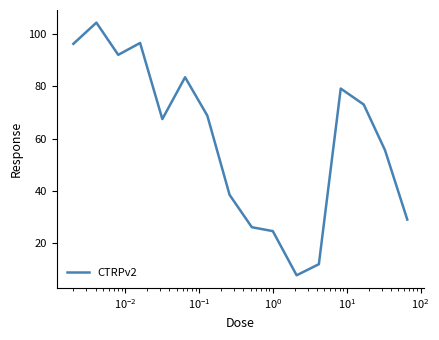

What is the difference between the maximum and minimum values?

96.5